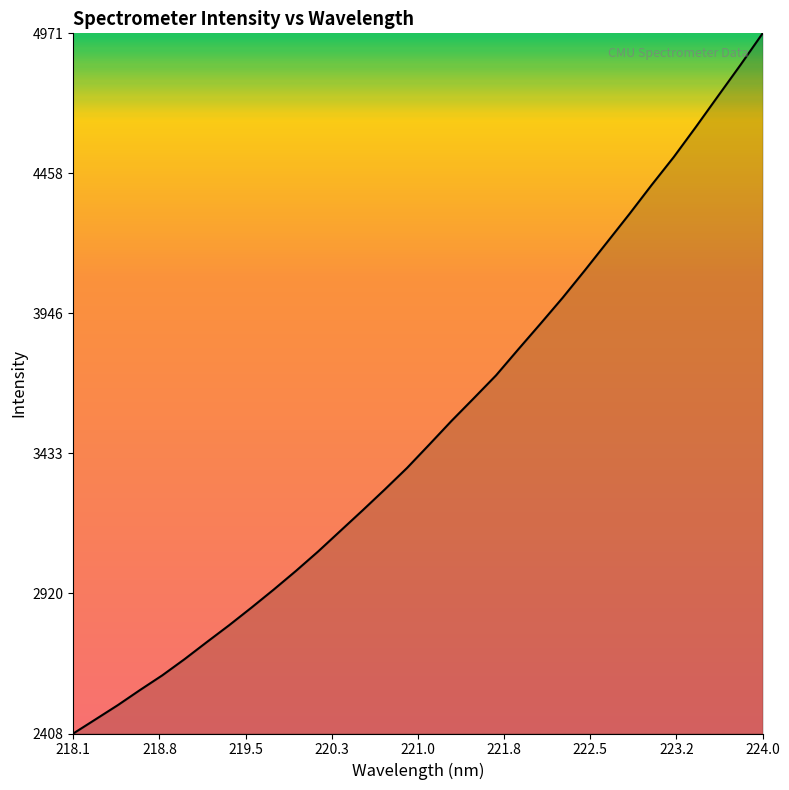

What is the greatest value displayed?

4971.2